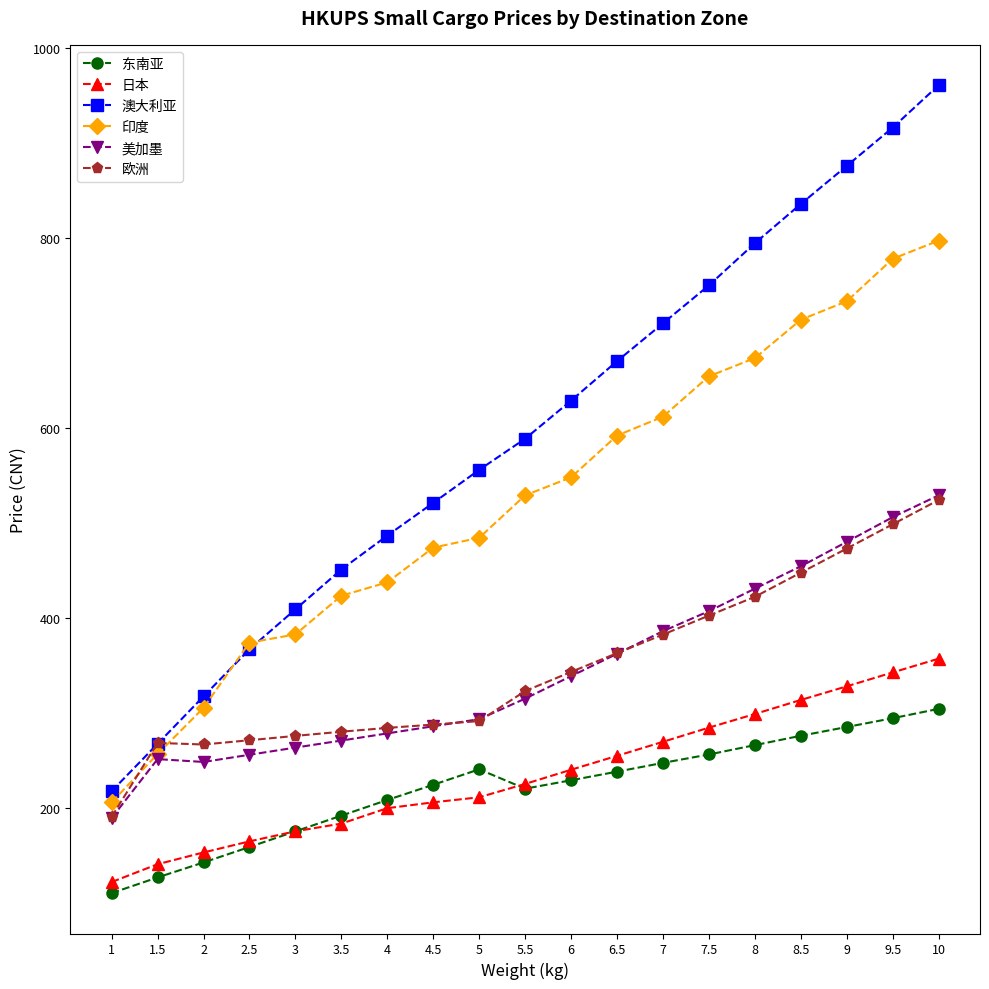

What is the value of the 欧洲 point at the 1st from the left?

190.5